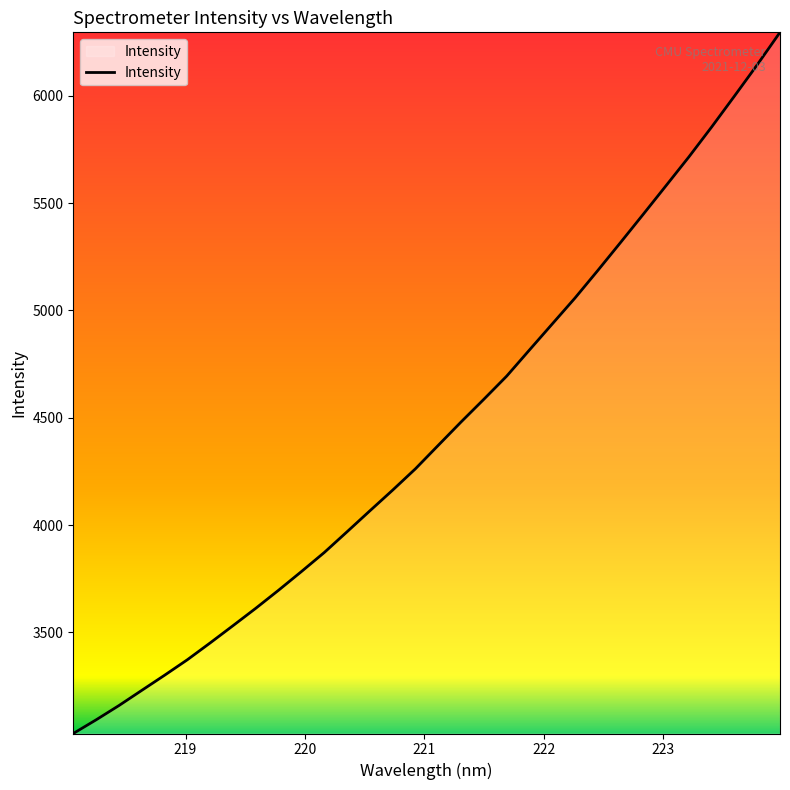

What is the maximum value shown in the chart?

6295.3